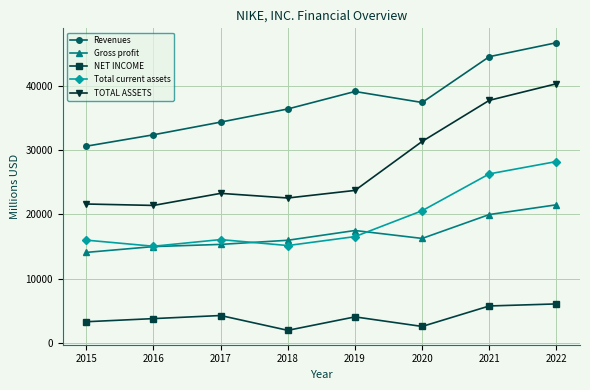

What is the total value across all series at 2016?

87511